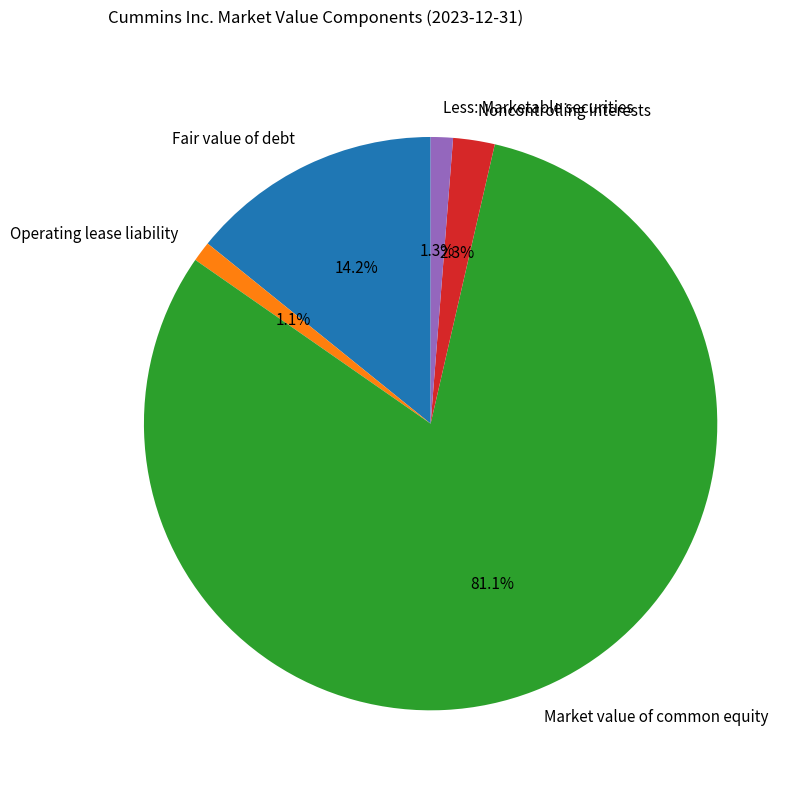

To the nearest percent, what is the combined percentage of Fair value of debt and Operating lease liability?

15%